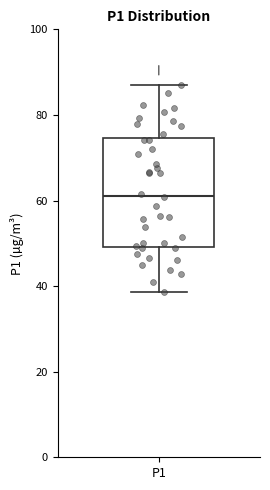

Where is the upper edge of the box for P1 on the y-axis? The values are not printed on the chart, so give them approximately, as read against the axis.

74